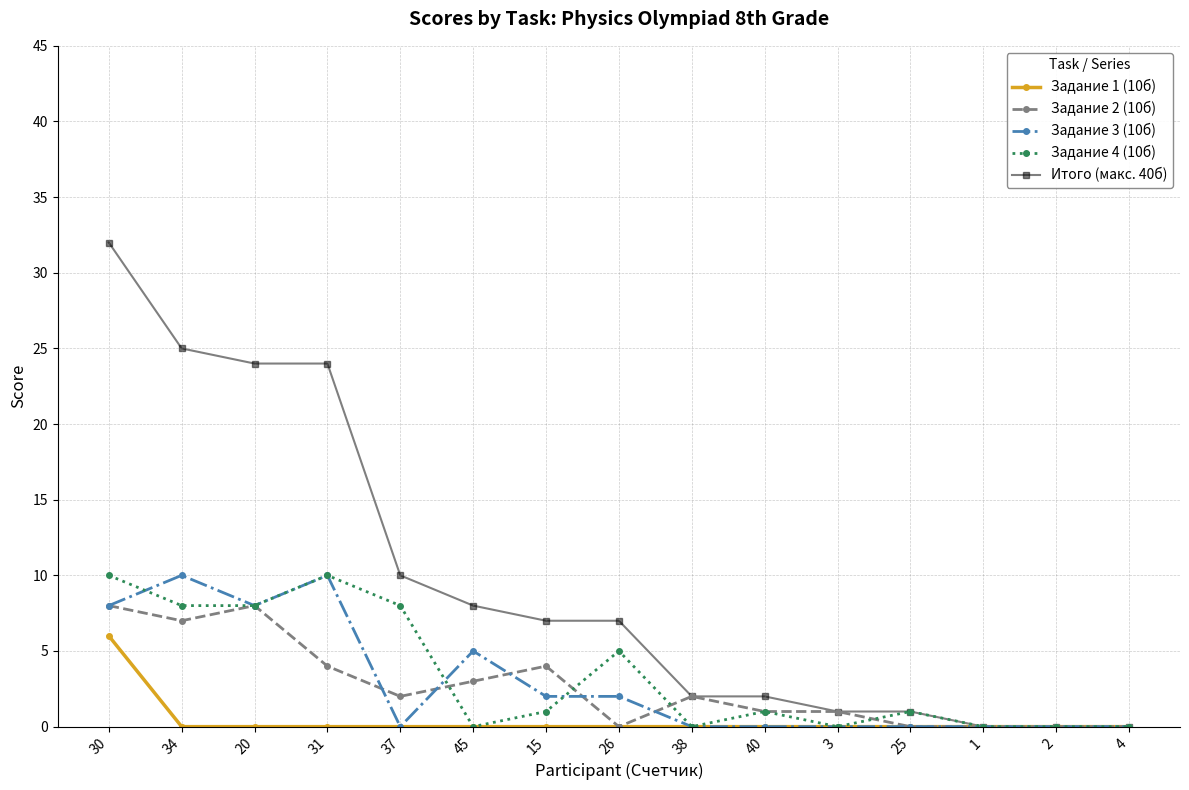

What position from the right is 30?

15